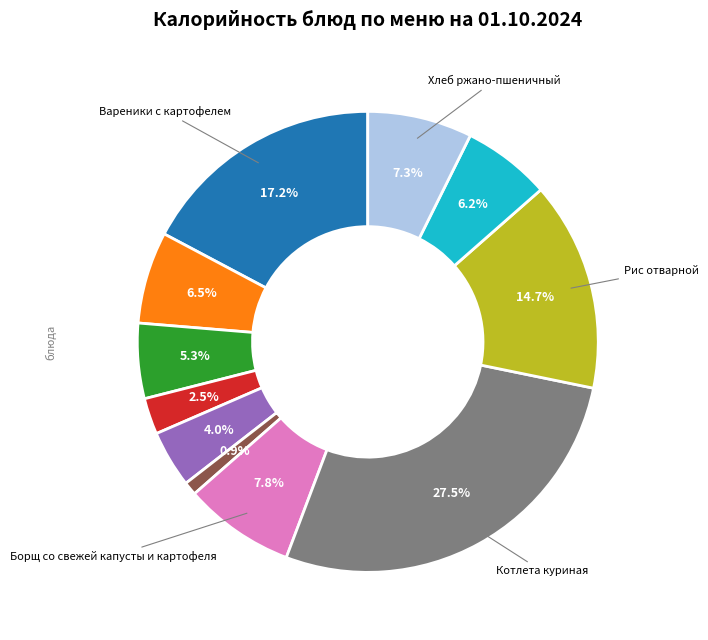

To the nearest percent, what is the difference between the largest and smallest slice percentages?

27%